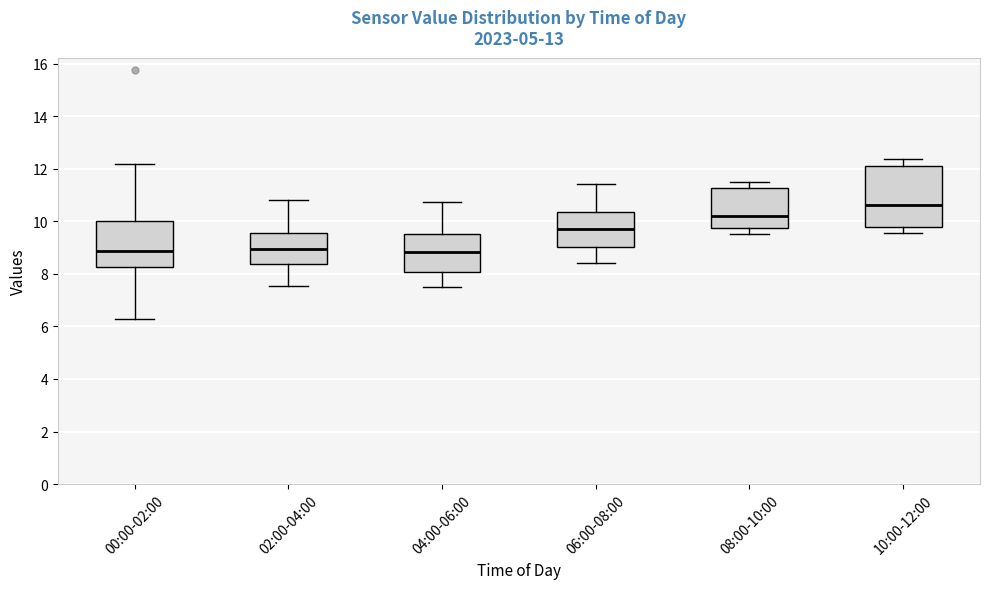

Comparing the boxes themselves (not the whiskers), which one is the tallest?

10:00-12:00